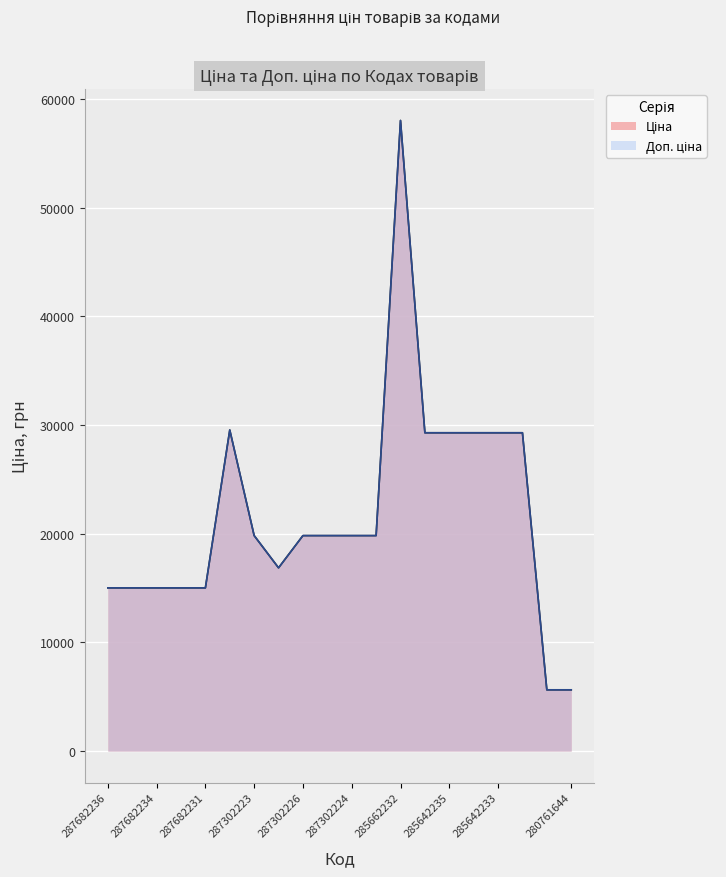

At which category does Доп. ціна reach its first local peak?

287702232